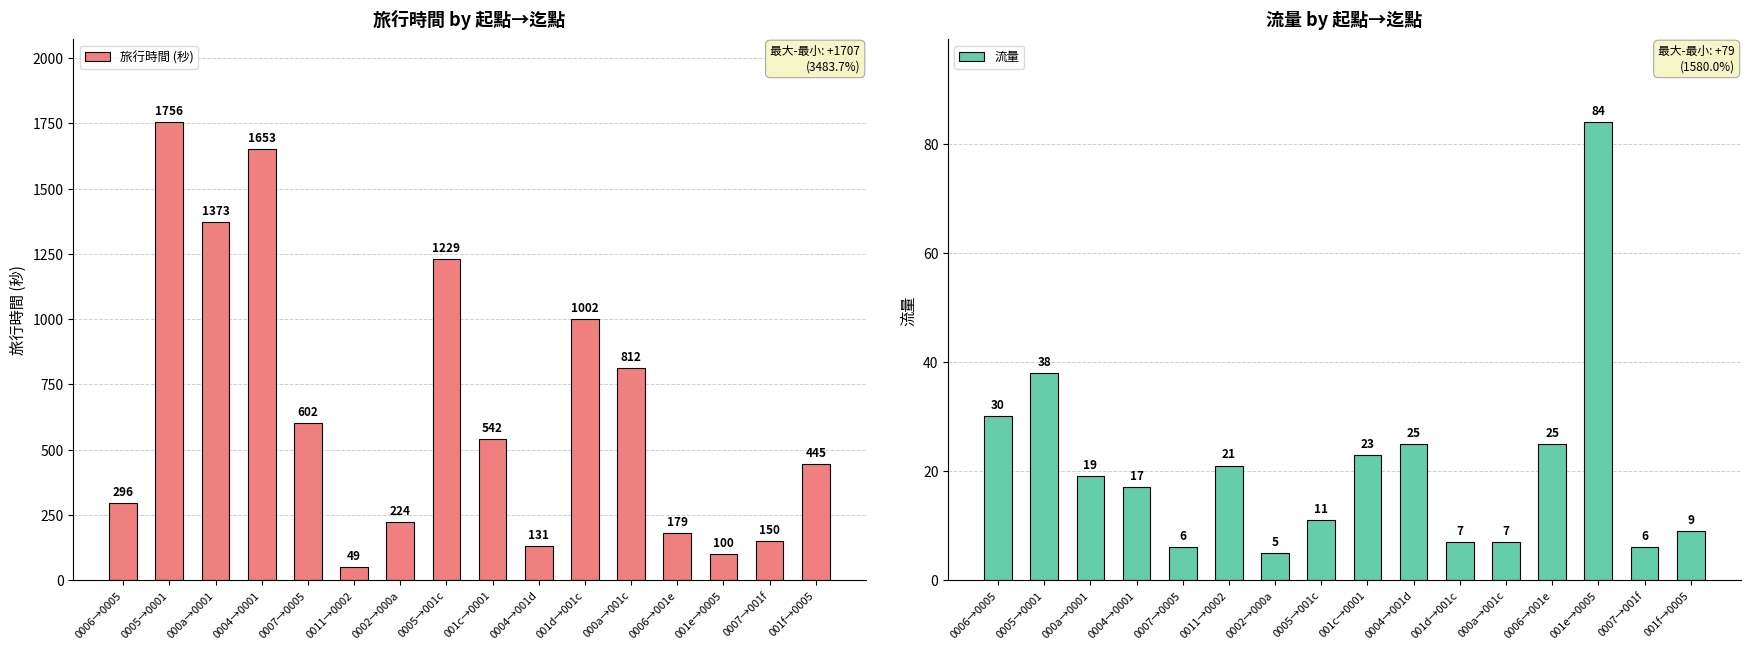

What is the total value across all series at 0004→001d?

156